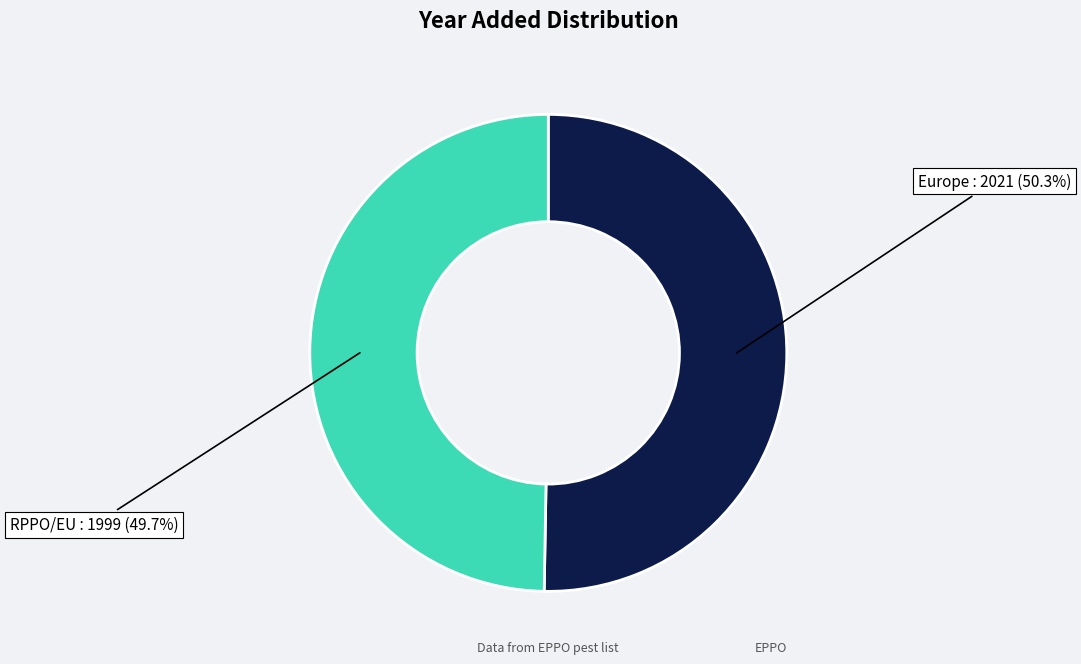

Which slice represents more than half of the pie?

Europe